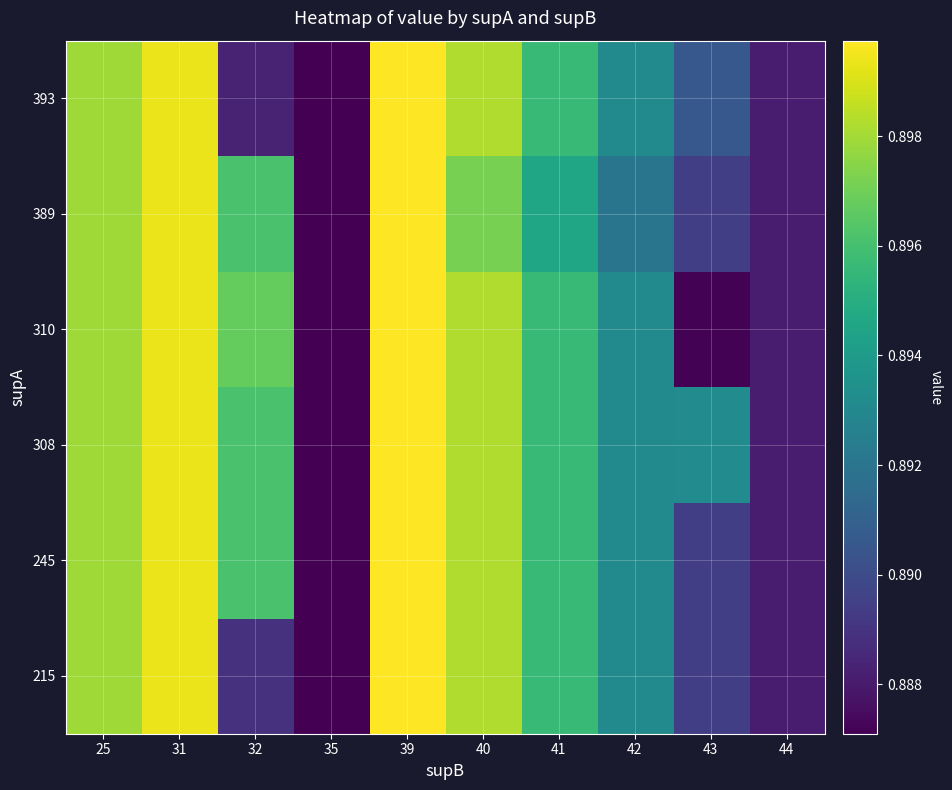

At how many categories does at least one series exceed 0?

10